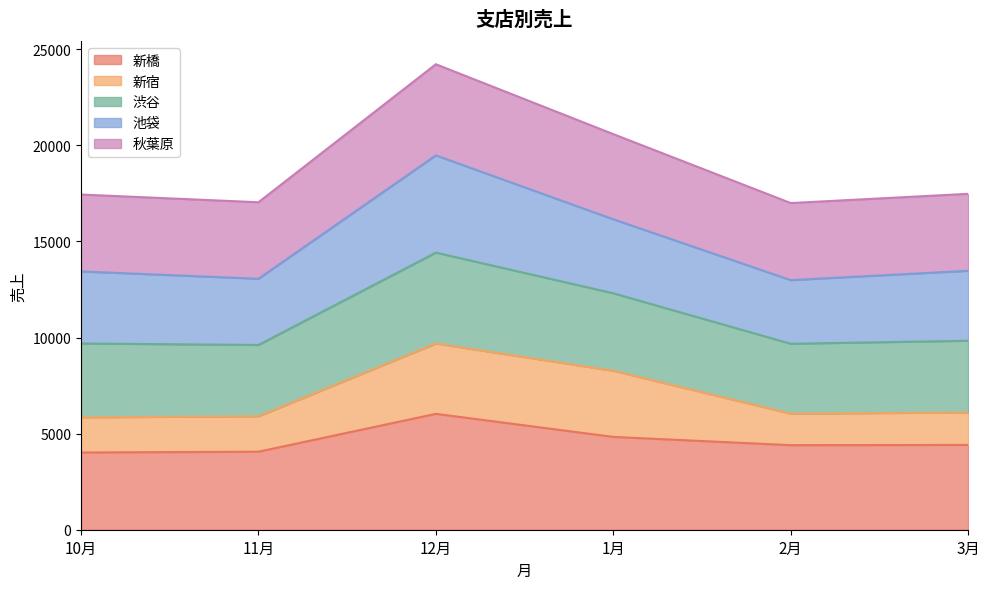

At which label does 渋谷 reach its peak?

12月